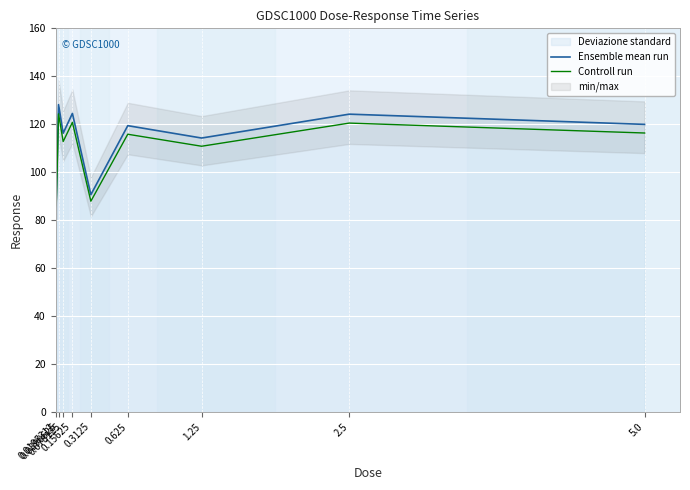

In Controll run, how many points are lower than both neighbors (excluding endpoints)?

3